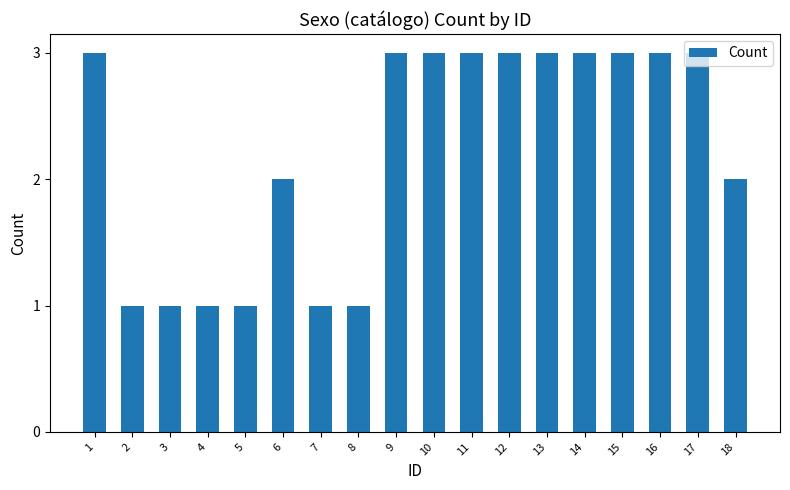

True or false: the data shows 2 at 6.

True